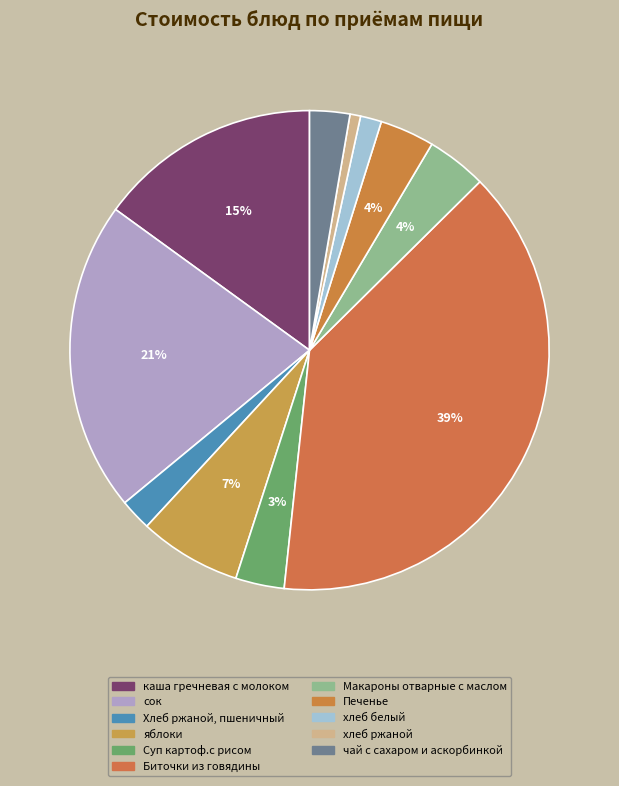

How many slices are in this pie chart?

11